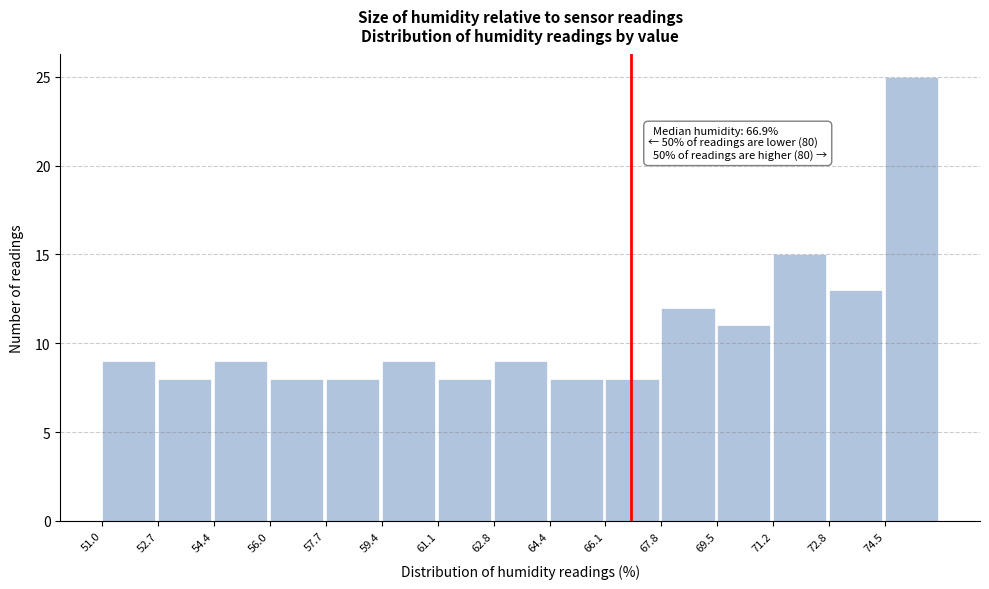

Over which range of the x-axis is the bar tallest?

74.52 to 76.20